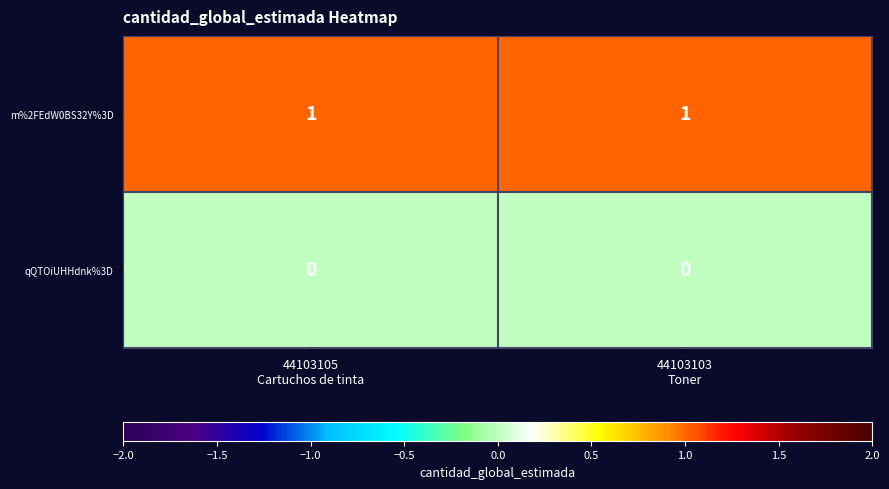

Count the number of categories in the chart.

2